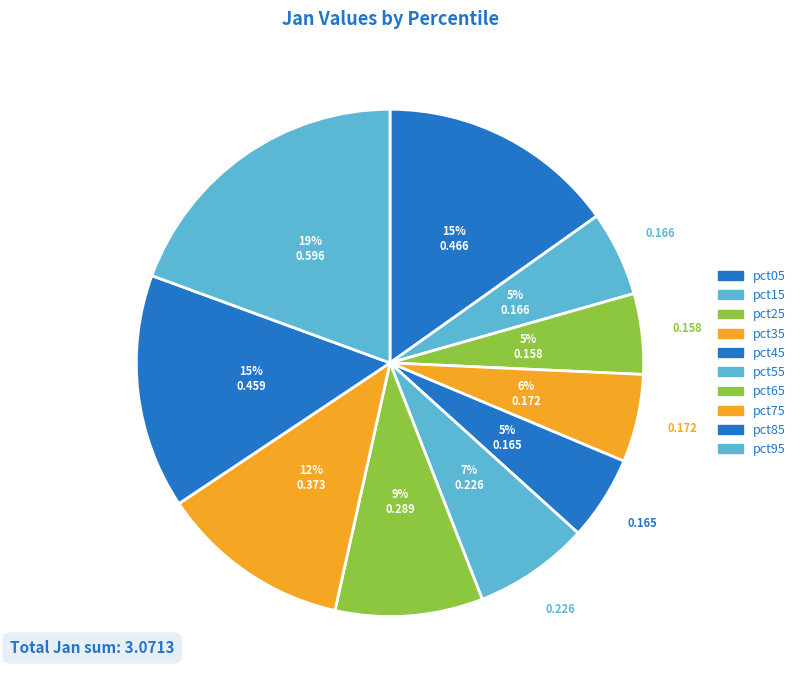

What is the total percentage of pct65 and pct75?

21.6%